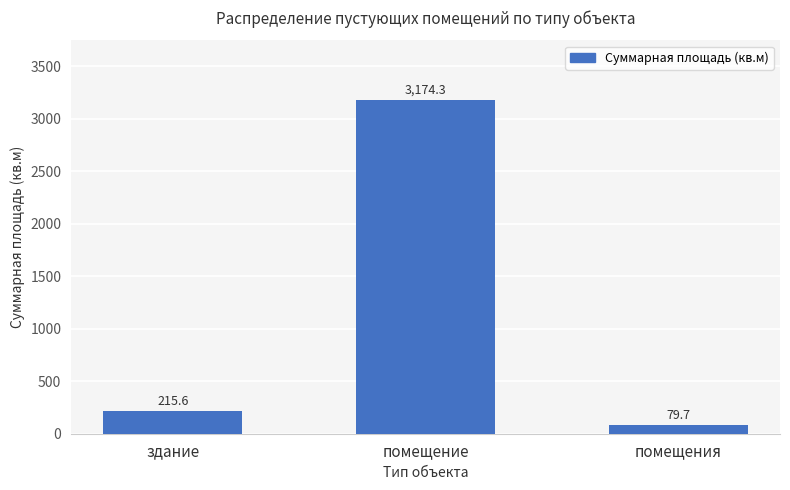

What is the change in value from помещение to помещения?

-3094.6